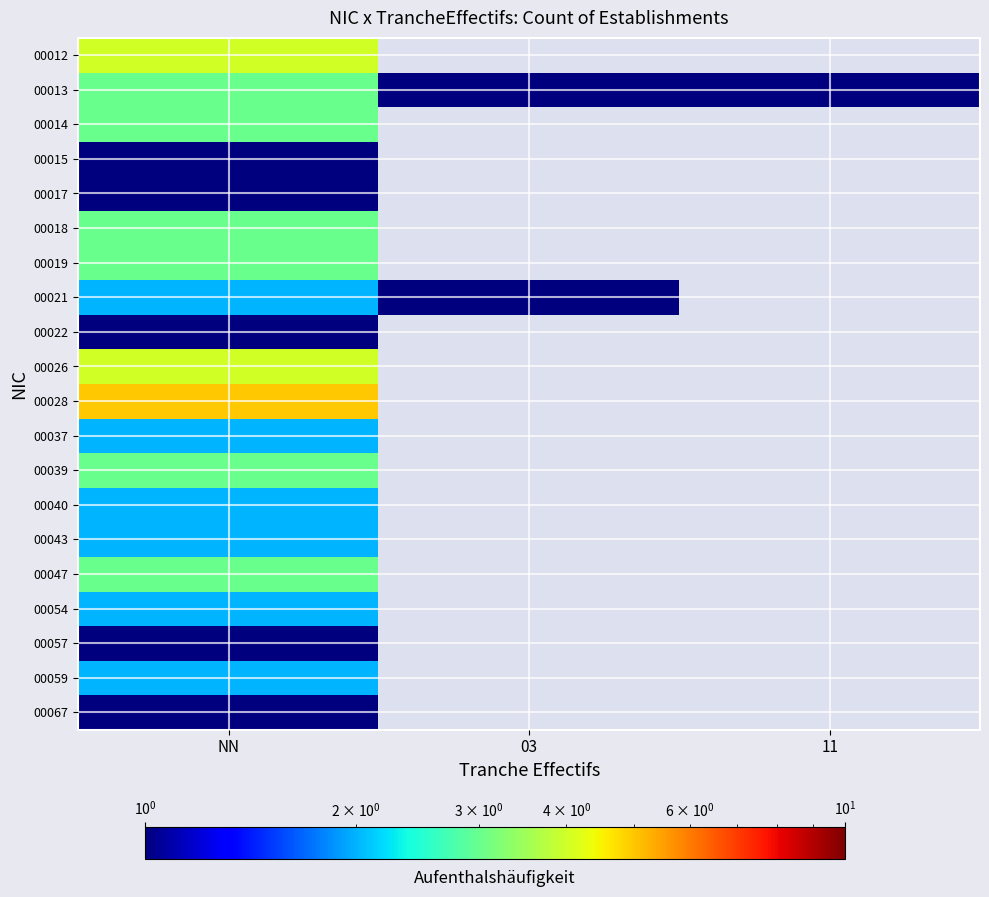

At how many categories does at least one series exceed 3?

1